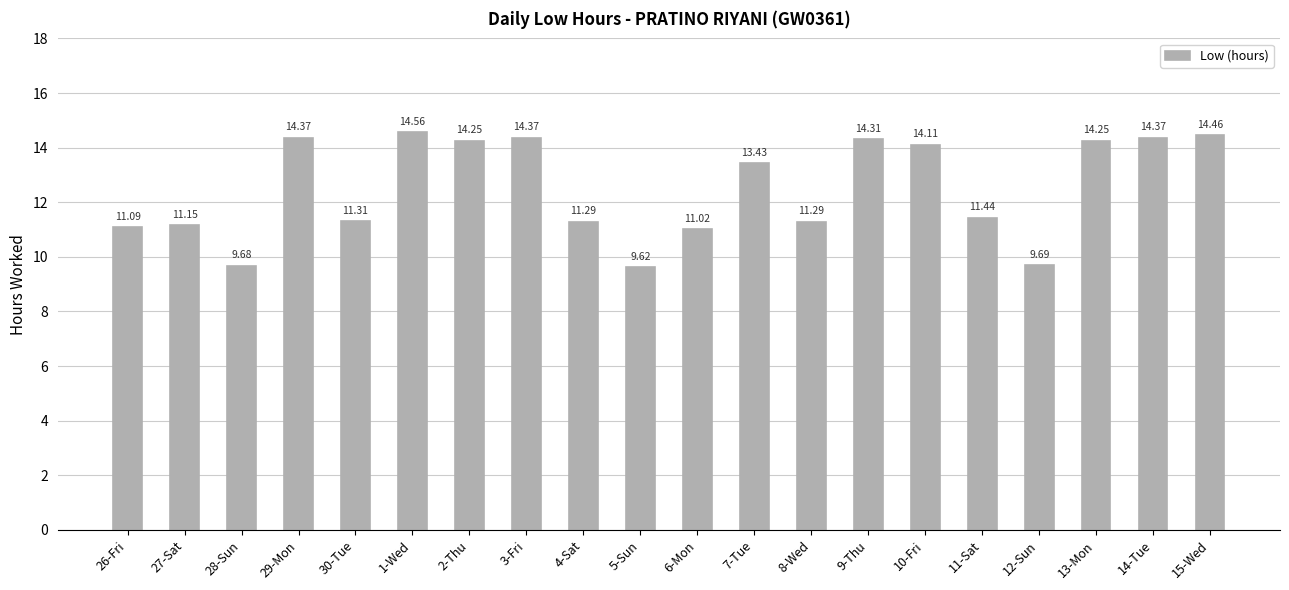

The value at 14-Tue is 14.4. True or false?

True